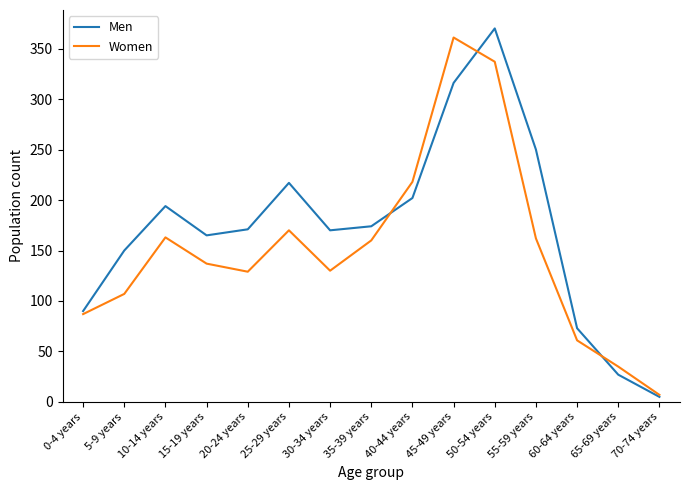

What position from the right is 0-4 years?

15